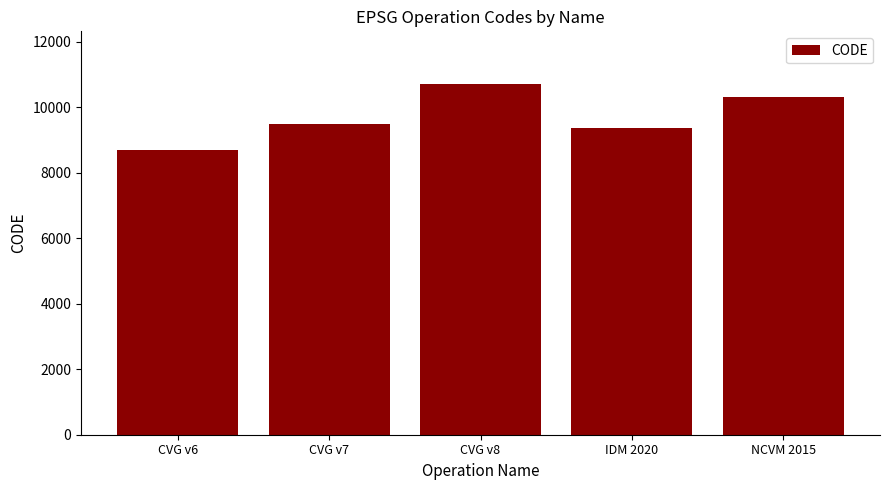

What is the change in value from CVG v7 to IDM 2020?

-108